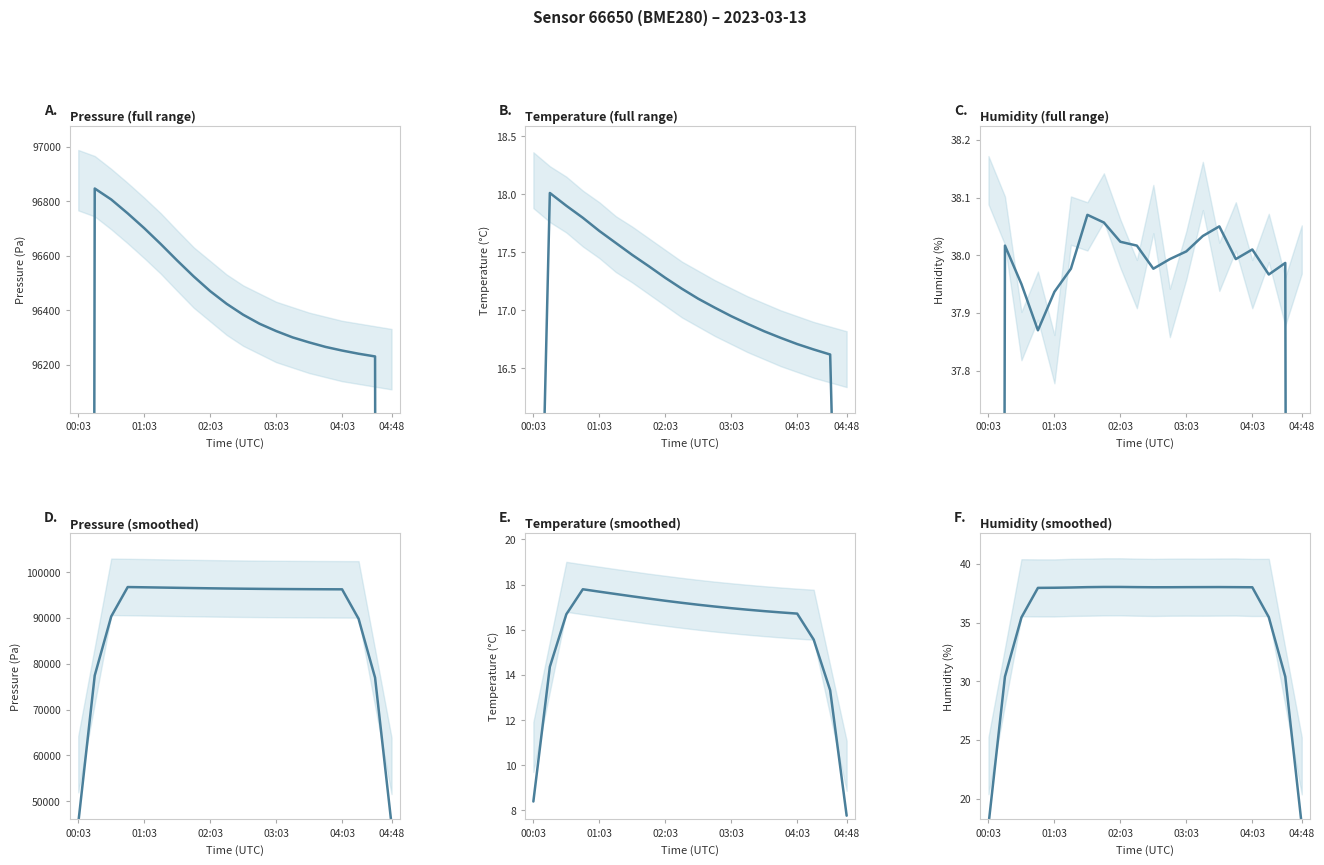

What is the label of the 4th point from the left?

03:03